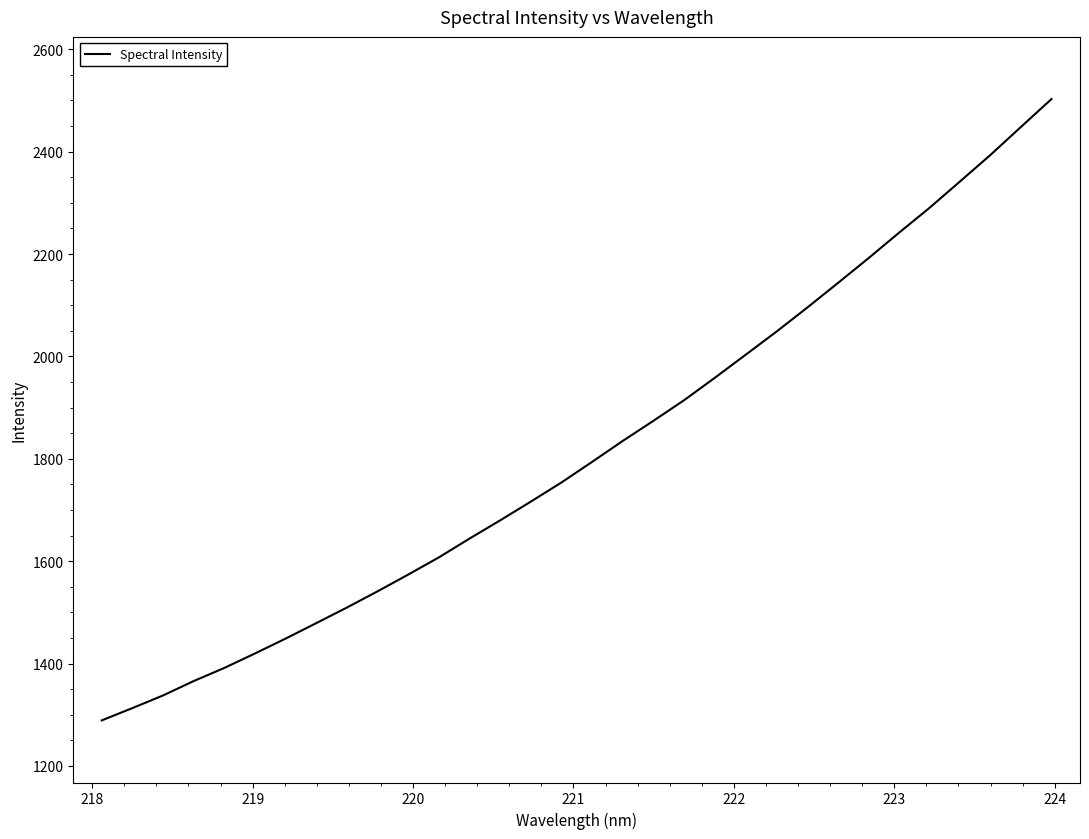

What is the maximum value shown in the chart?

2502.8